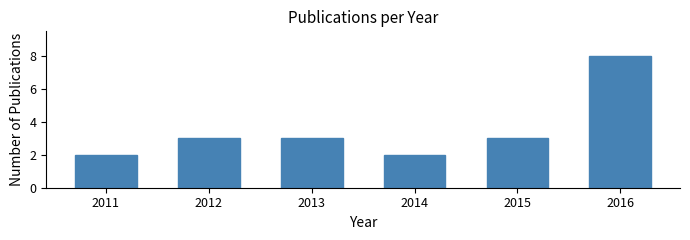

Reading left to right, list all the values displayed in this chart.

2011=2	2012=3	2013=3	2014=2	2015=3	2016=8